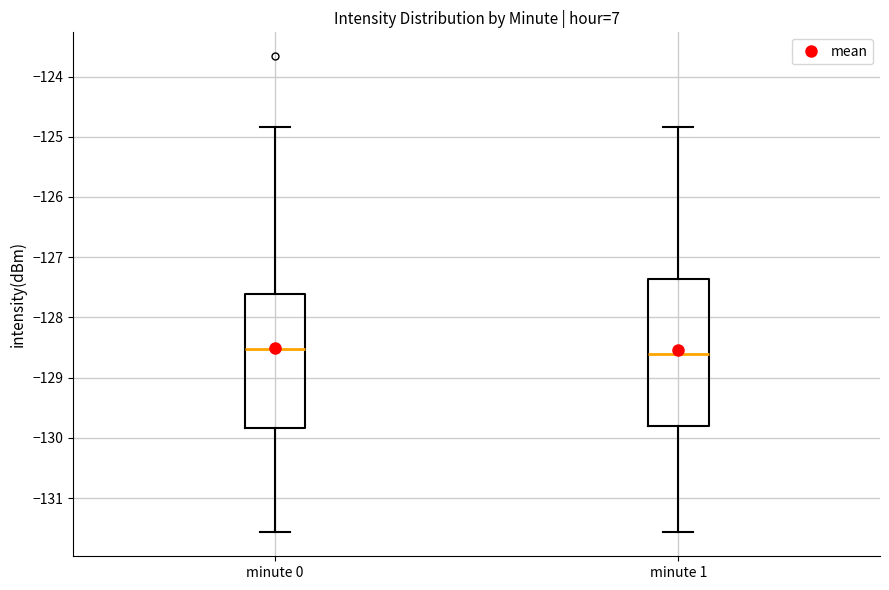

Reading left to right, transcribe this box plot: for each box, give where its median line is, the range the box spans, and where its two whiskers end, as read against the y-axis. The values are not printed on the chart, so give them approximately, as read against the axis.

minute 0: median -128.5, box -129.8 to -127.6, whiskers -131.6 to -124.8
minute 1: median -128.6, box -129.8 to -127.4, whiskers -131.6 to -124.8